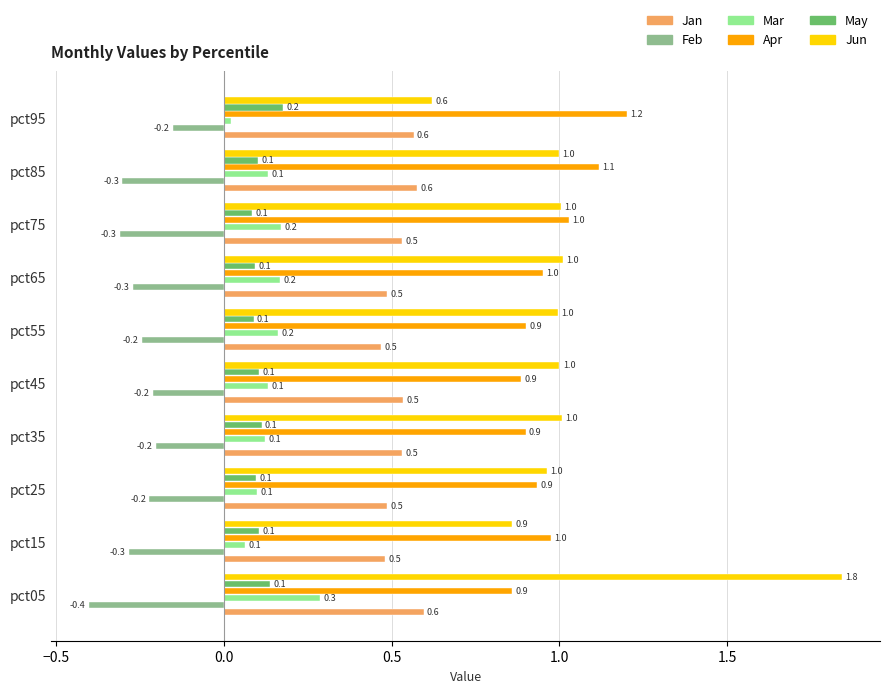

What is the smallest value displayed?

-0.4